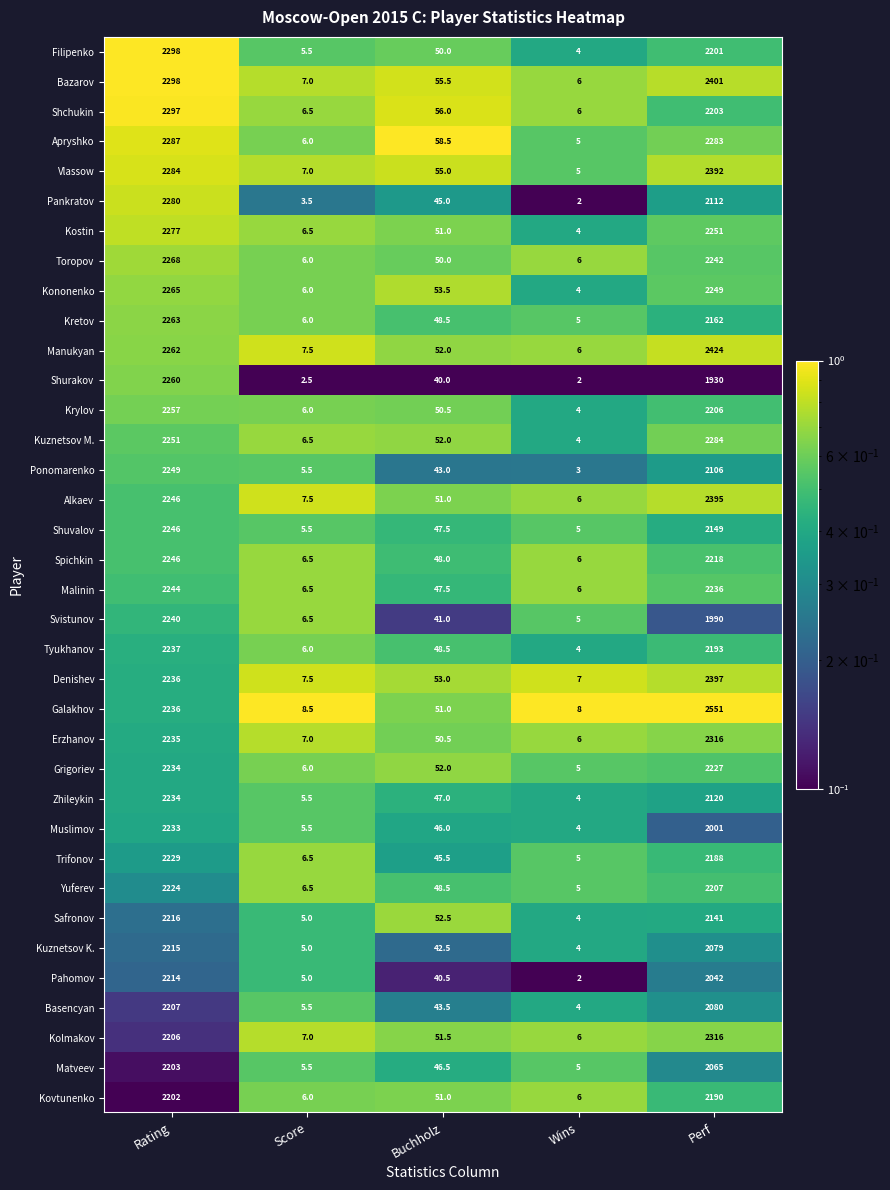

What is the total value across all series at Perf?

79547.0